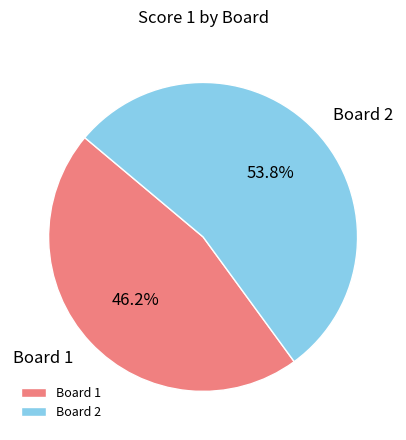

What percentage is the Board 2 slice, to the nearest percent?

54%